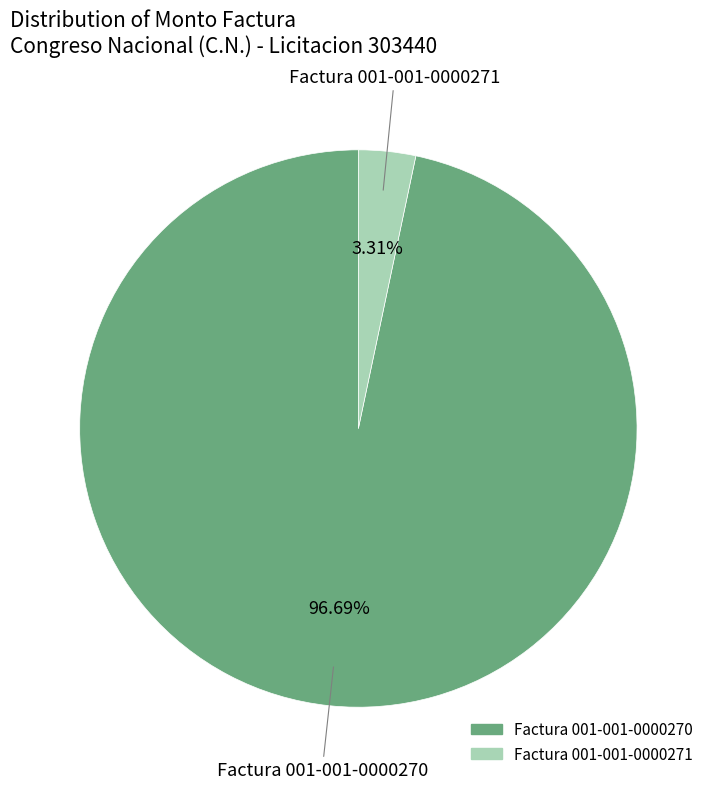

Is it true that Factura 001-001-0000270 is 91% of the pie?

False